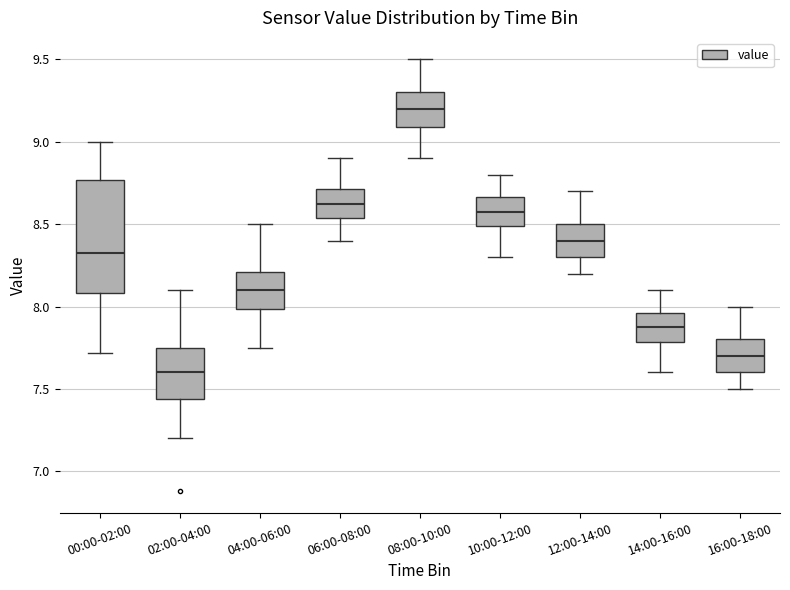

Reading left to right, transcribe this box plot: for each box, give where its median line is, the range the box spans, and where its two whiskers end, as read against the y-axis. The values are not printed on the chart, so give them approximately, as read against the axis.

00:00-02:00: median 8.35, box 8.10 to 8.75, whiskers 7.70 to 9.00
02:00-04:00: median 7.60, box 7.45 to 7.75, whiskers 7.20 to 8.10
04:00-06:00: median 8.10, box 8.00 to 8.20, whiskers 7.75 to 8.50
06:00-08:00: median 8.65, box 8.55 to 8.70, whiskers 8.40 to 8.90
08:00-10:00: median 9.20, box 9.10 to 9.30, whiskers 8.90 to 9.50
10:00-12:00: median 8.60, box 8.50 to 8.65, whiskers 8.30 to 8.80
12:00-14:00: median 8.40, box 8.30 to 8.50, whiskers 8.20 to 8.70
14:00-16:00: median 7.90, box 7.80 to 7.95, whiskers 7.60 to 8.10
16:00-18:00: median 7.70, box 7.60 to 7.80, whiskers 7.50 to 8.00